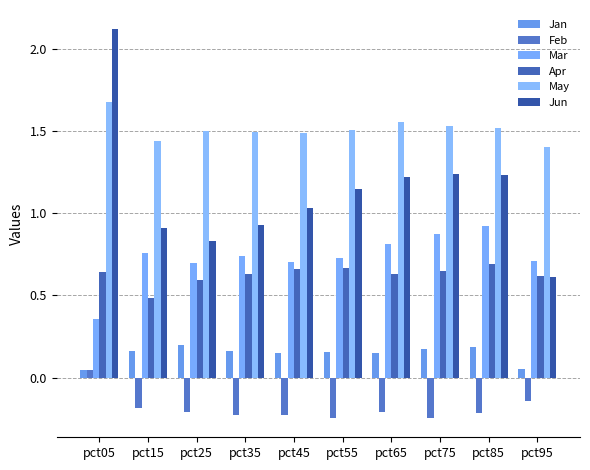

Does the chart contain any negative values?

Yes